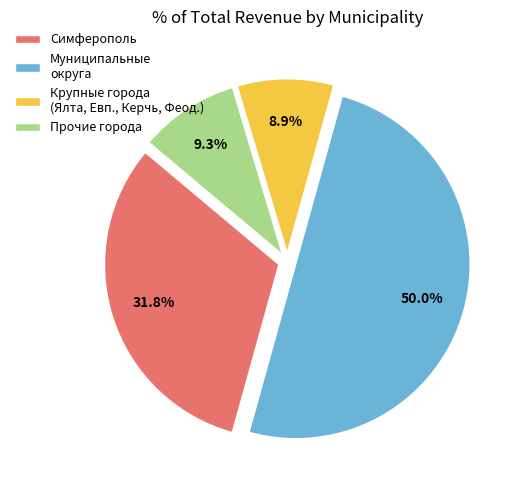

What is the total percentage of Крупные города (Ялта, Евп., Керчь, Феод.) and Симферополь?

40.7%